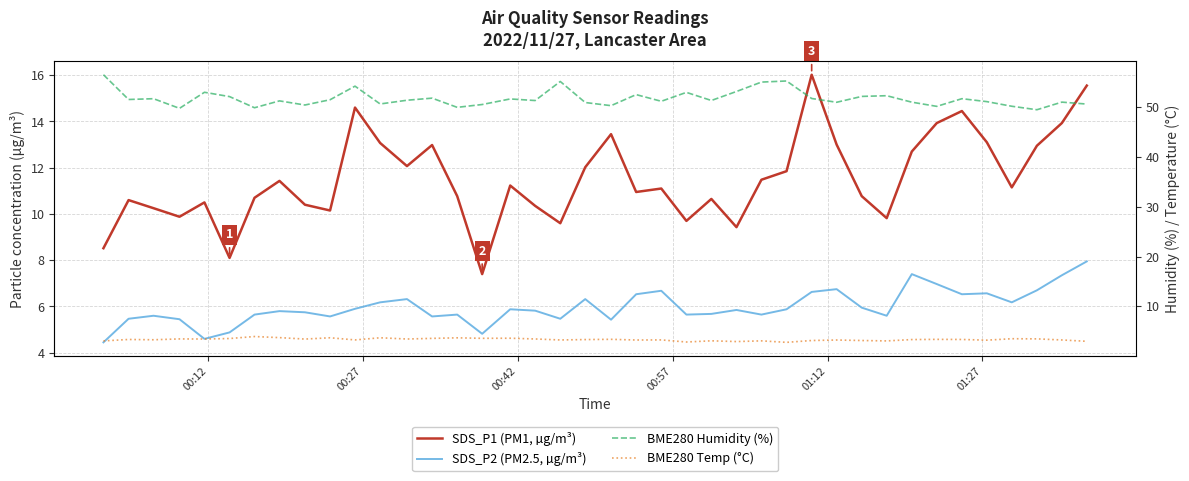

Is it true that BME280 Temp (°C) equals 1.7 at 29?

False